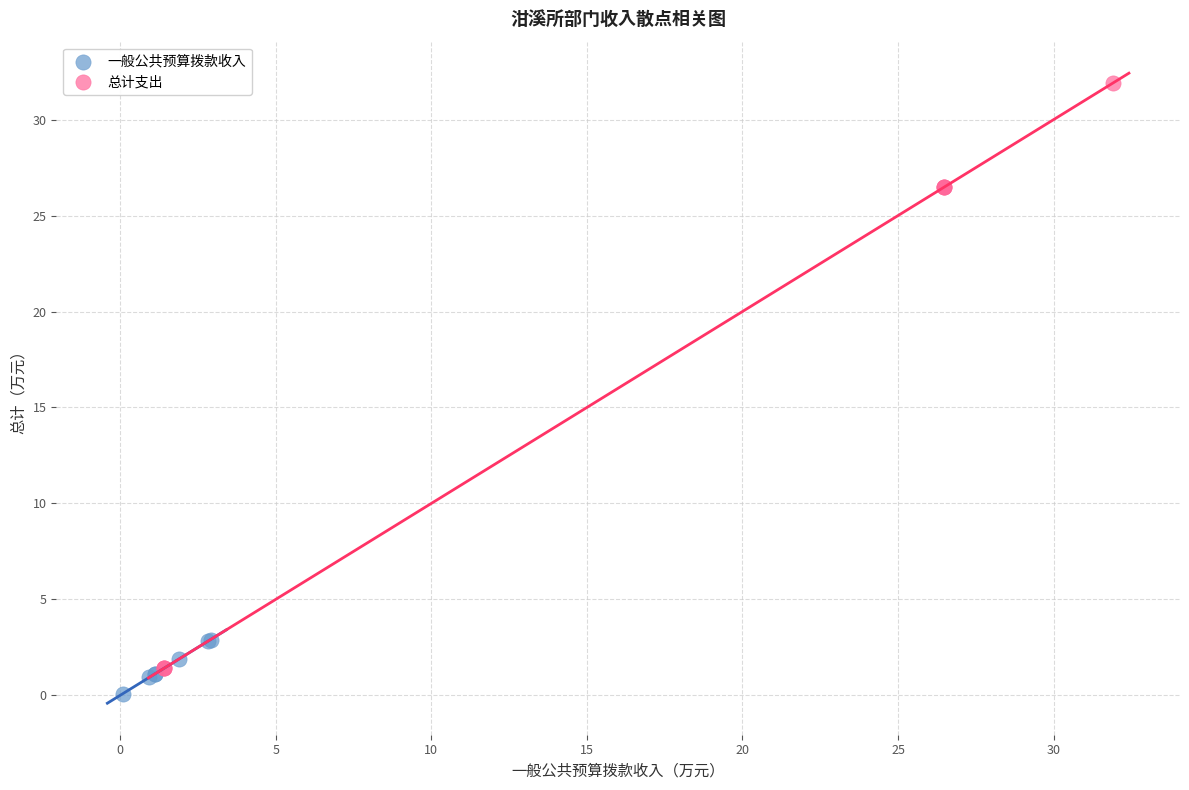

What are all the series names shown in the legend?

一般公共预算拨款收入, 总计支出